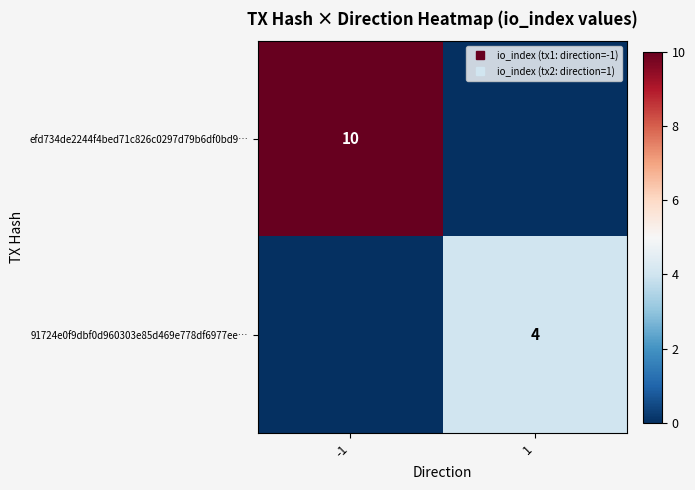

What is the maximum value for 91724e0f9dbf0d960303e85d469e778df6977ee…?

4